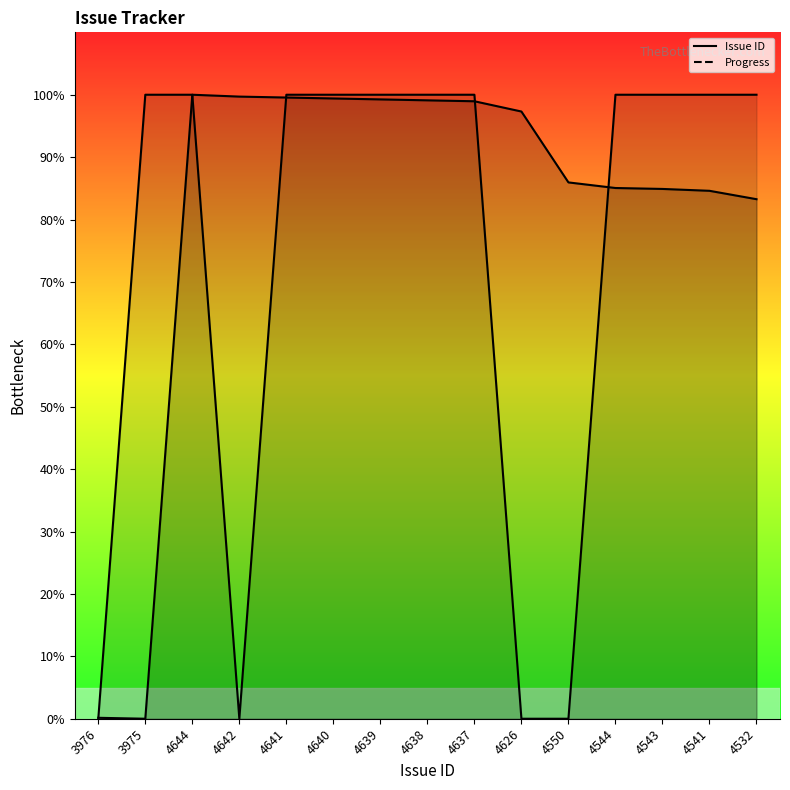

After their last crossing, which series has the higher values: Progress (line) or Issue ID (line)?

Progress (line)